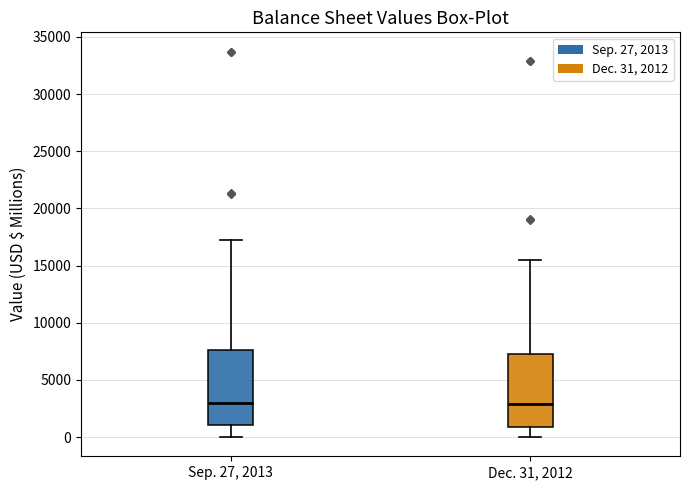

Reading left to right, read every box against the y-axis: the position of its median line, the range the box covers, and the ends of its whiskers. The values are not printed on the chart, so give them approximately, as read against the axis.

Sep. 27, 2013: median 3000, box 1000 to 7500, whiskers 0 to 17000
Dec. 31, 2012: median 3000, box 1000 to 7500, whiskers 0 to 15500